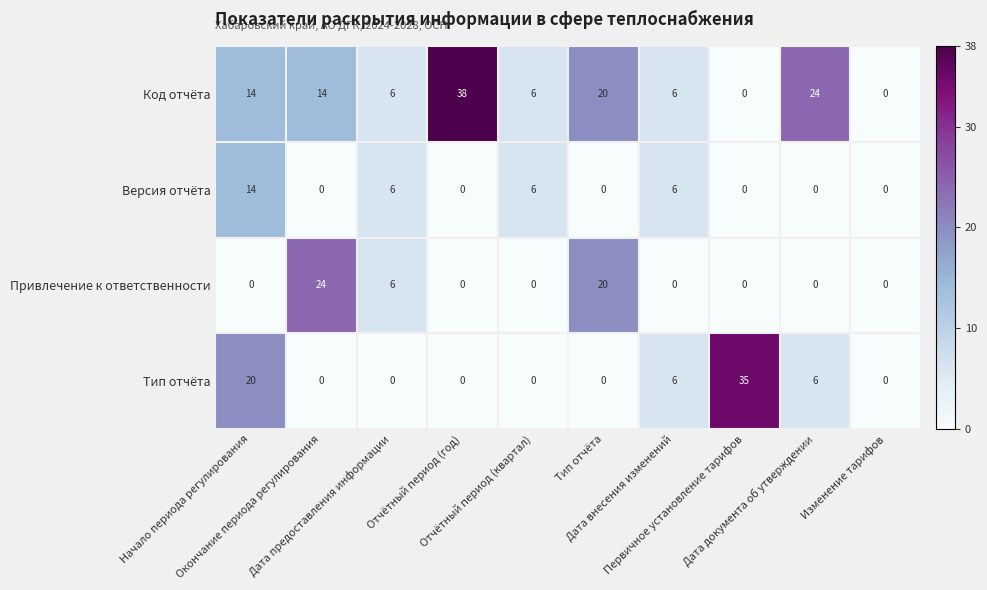

At how many categories does at least one series exceed 8?

6